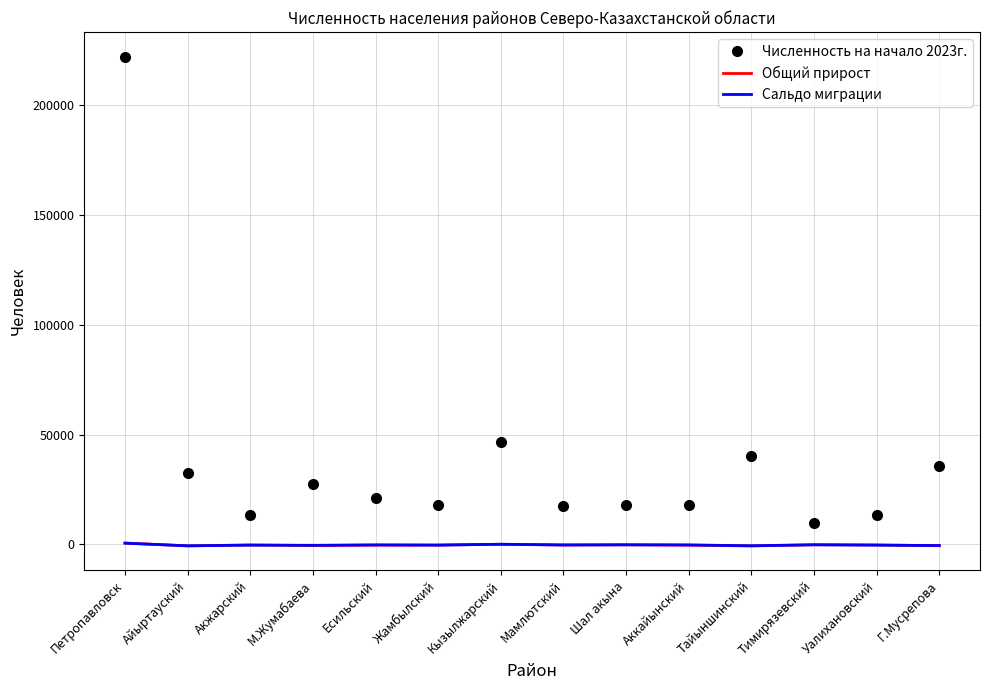

What is the difference between the Общий прирост values at Уалихановский and Кызылжарский?

292